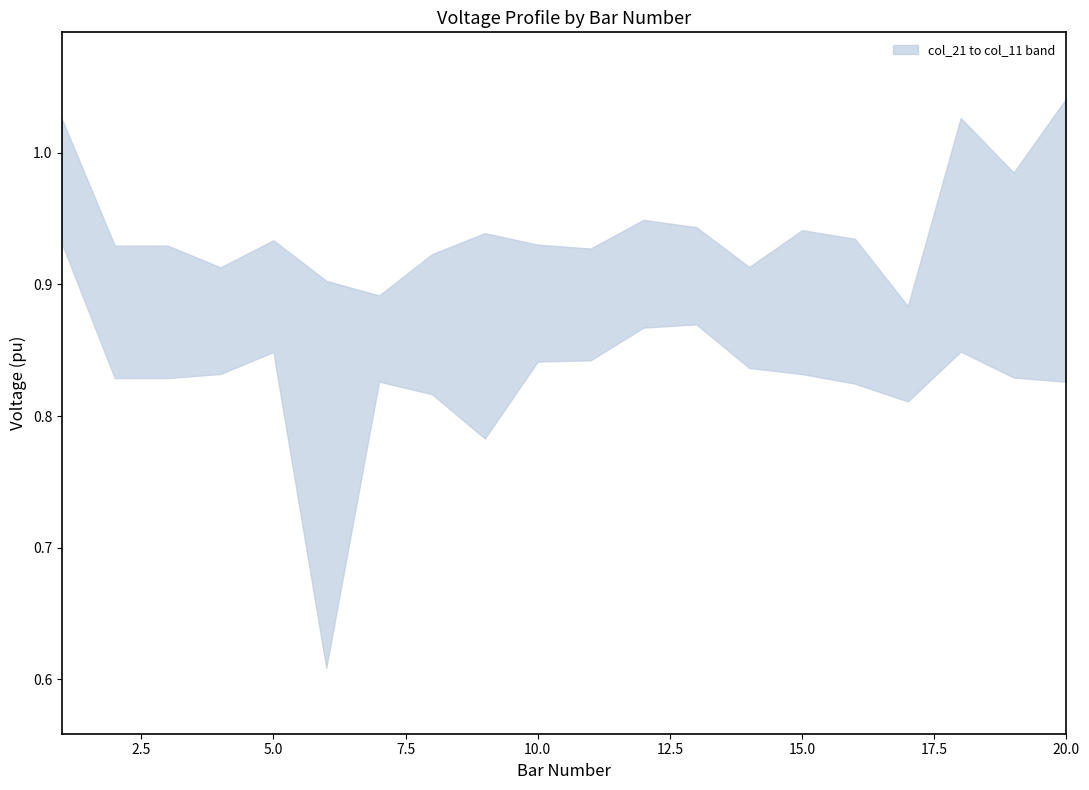

True or false: col_21 and col_12 intersect in this chart.

False